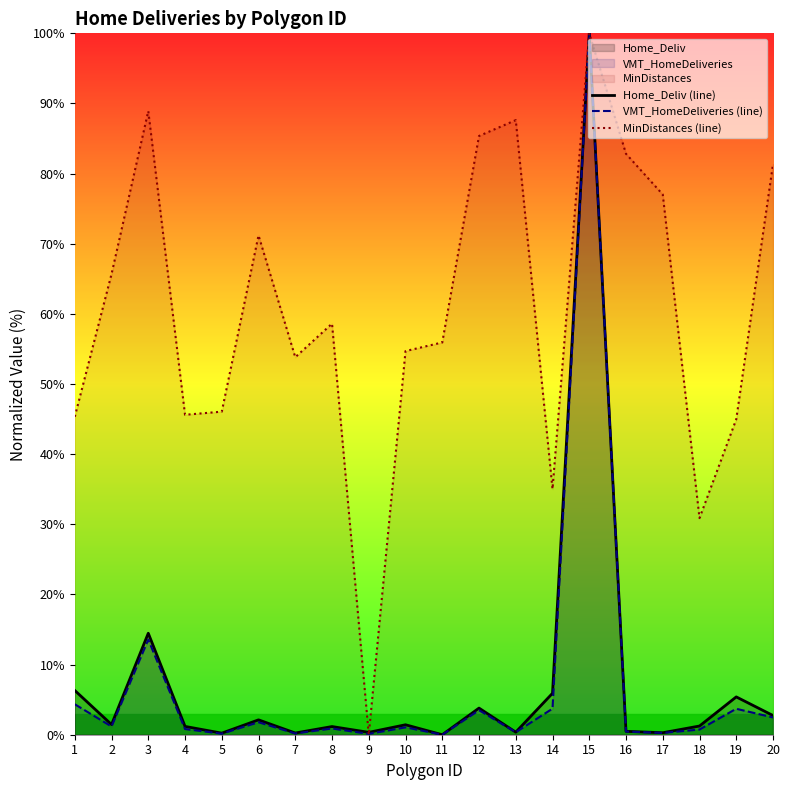

Between 18 and 12, which is larger?

12